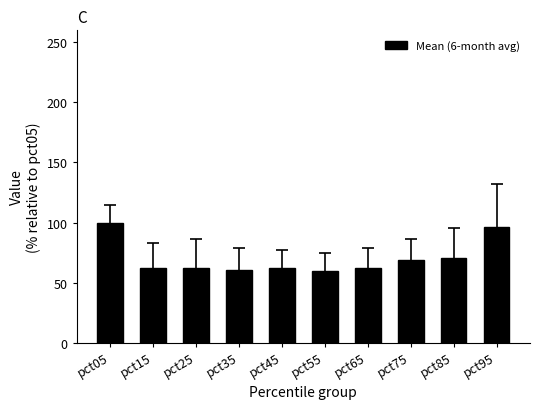

What is the average value?

70.5